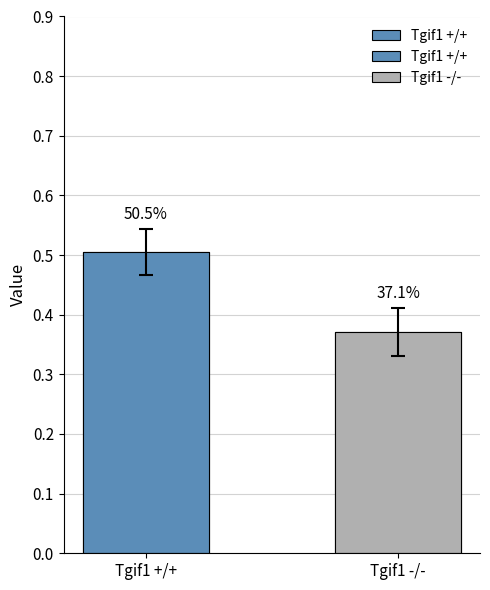

How many values are between 0 and 1?

2